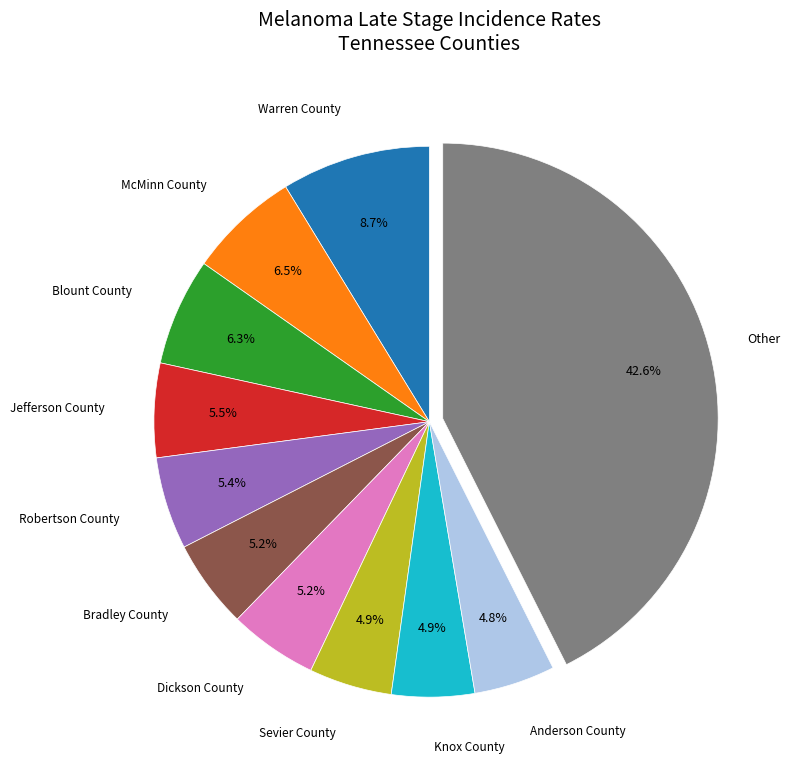

Does any single category account for the majority?

No